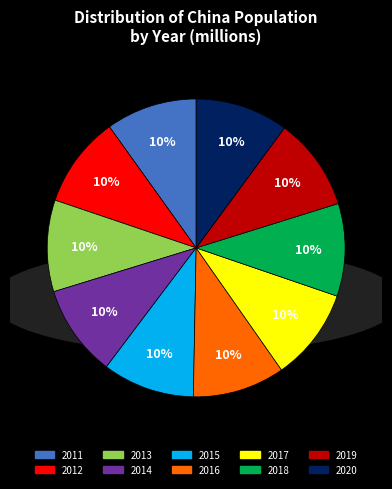

To the nearest percent, what is the average slice percentage?

10%